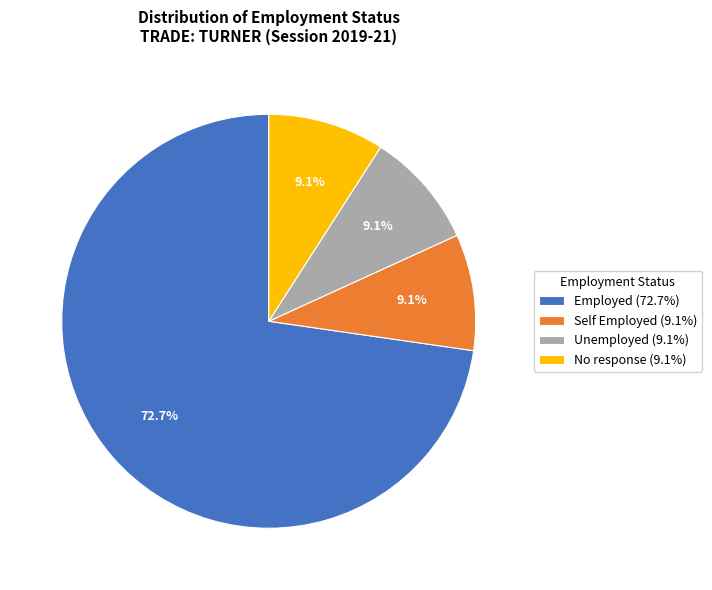

Does Employed (72.7%) represent more than half of the total?

Yes